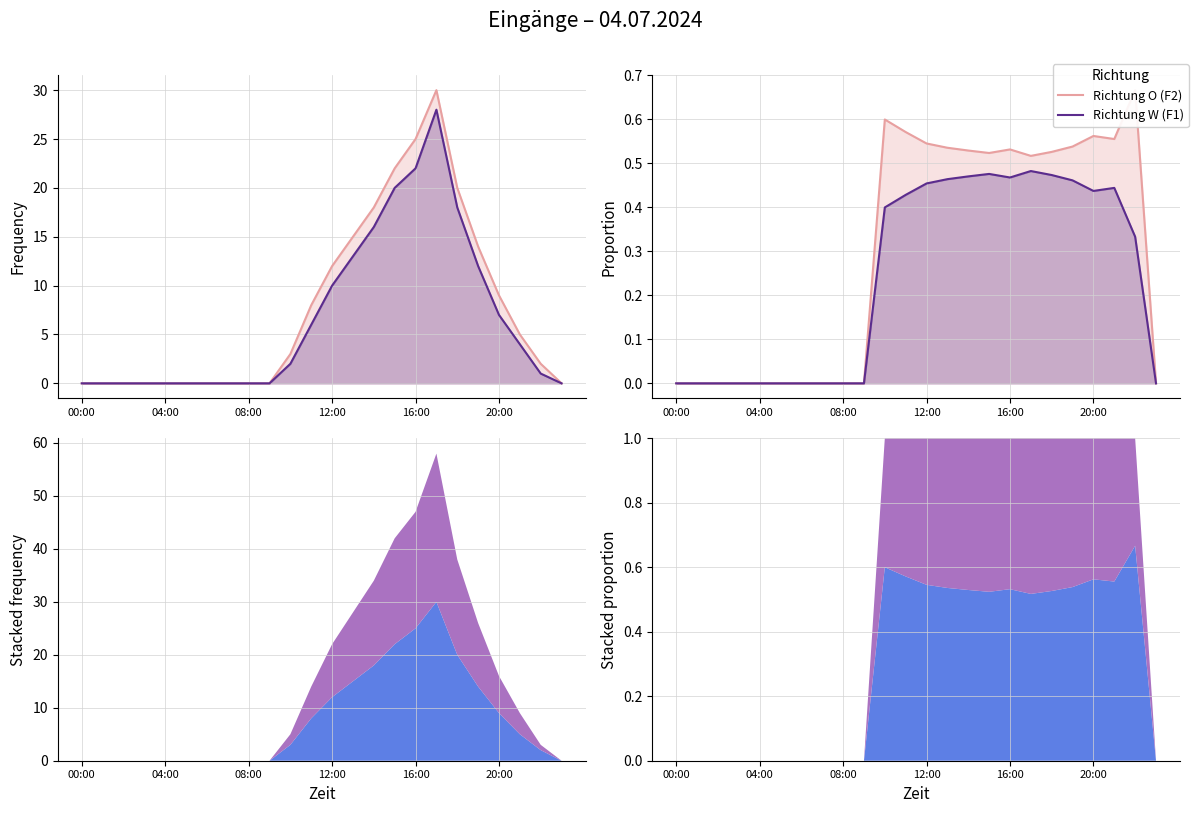

True or false: Richtung W (F1) has more than 1 interior local peaks.

True